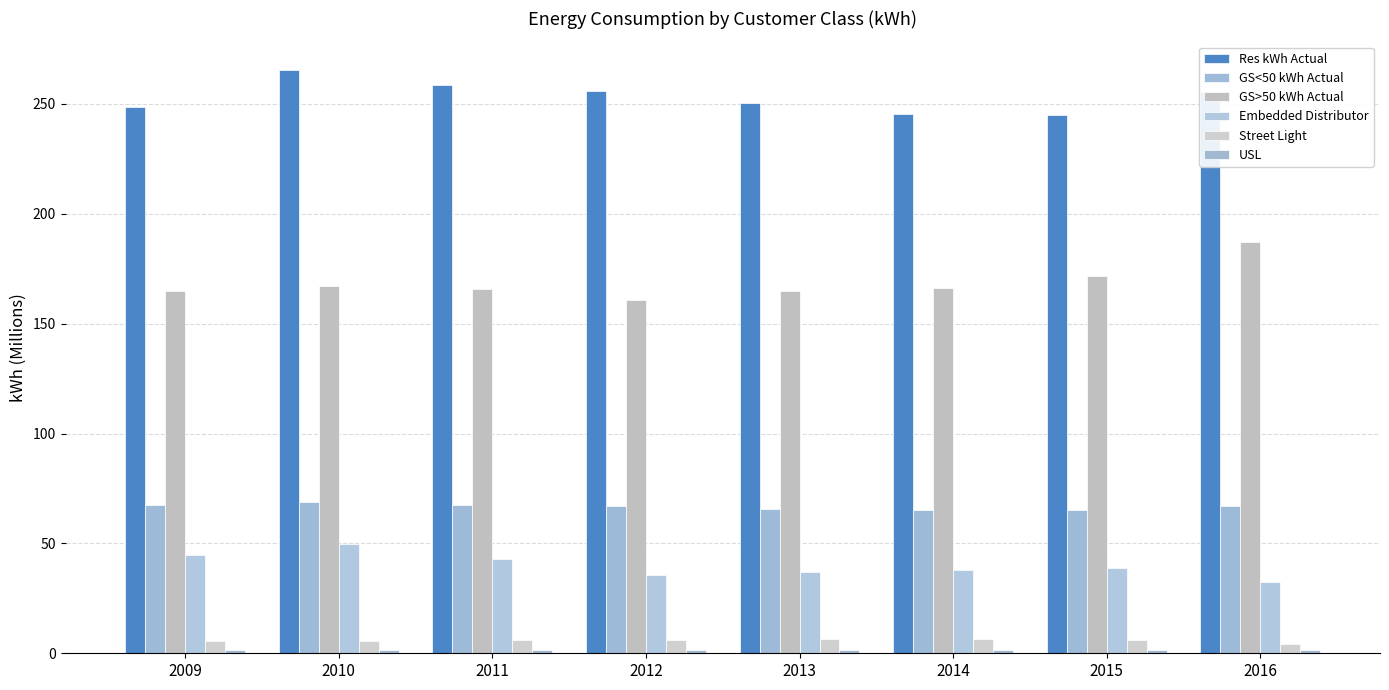

Count the number of categories in the chart.

8